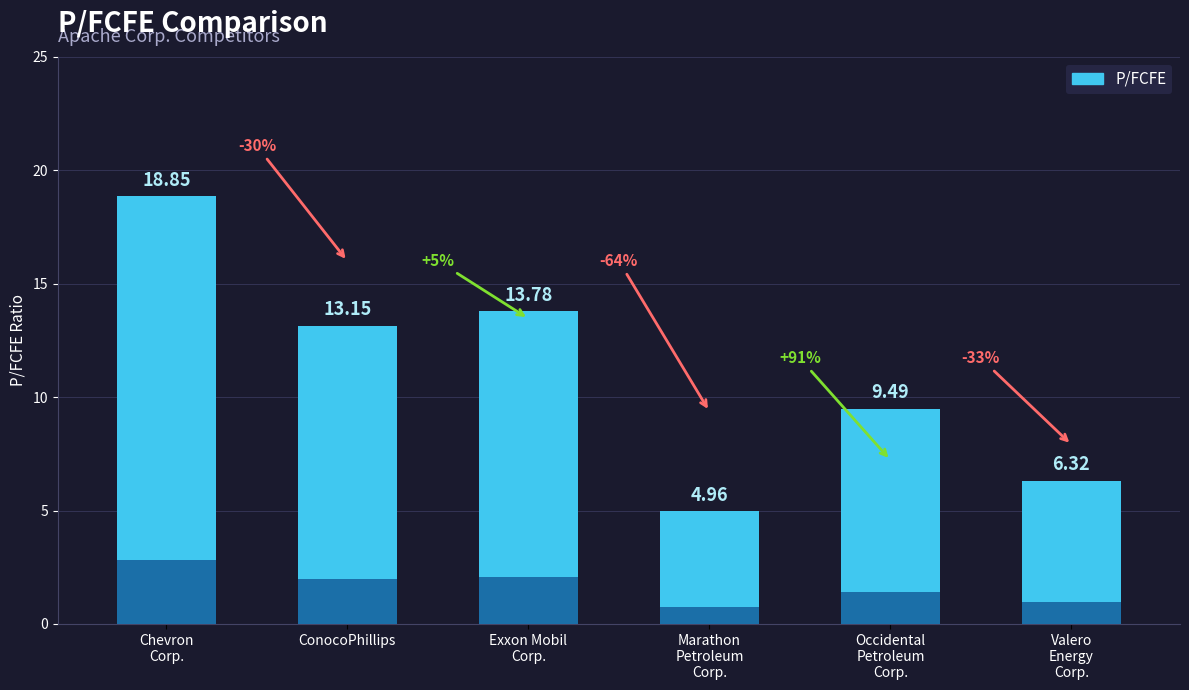

What is the difference between the maximum and minimum values?

13.9